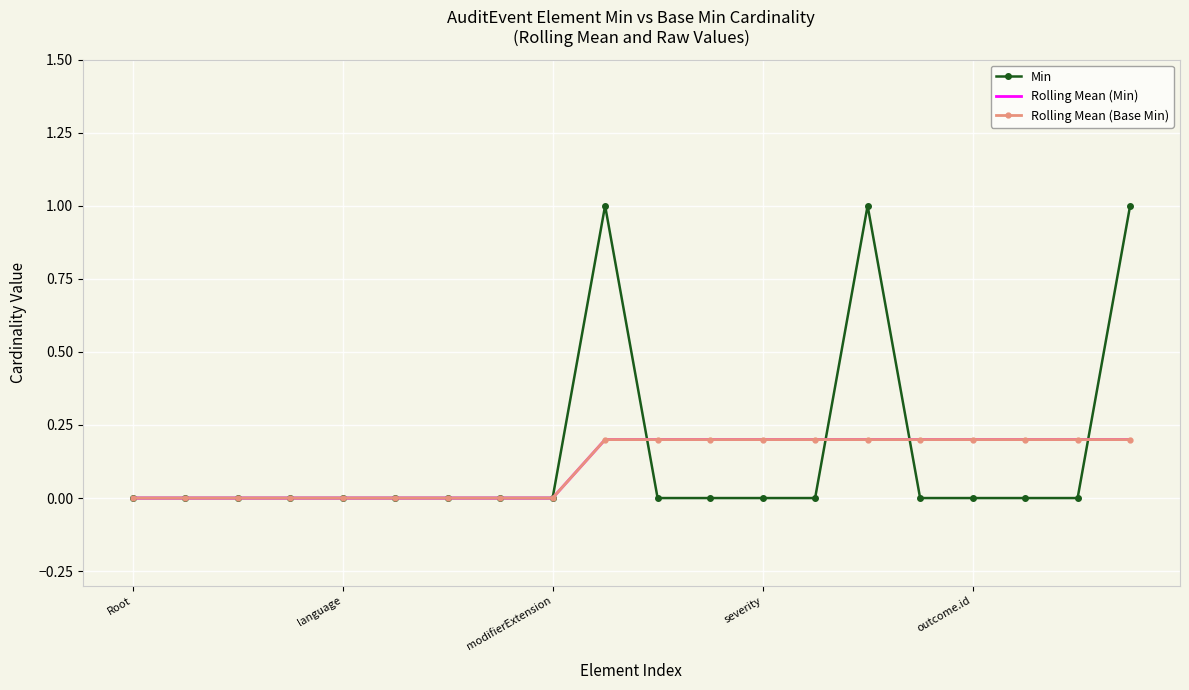

How many positive values does the Min series have?

3